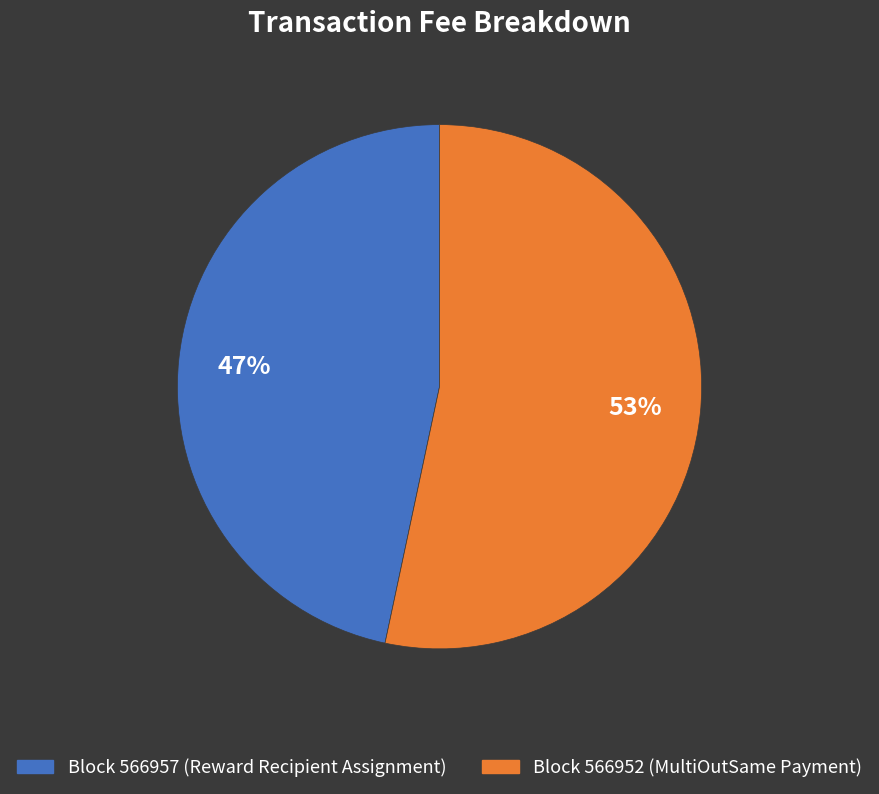

To the nearest percent, what is the average slice percentage?

50%